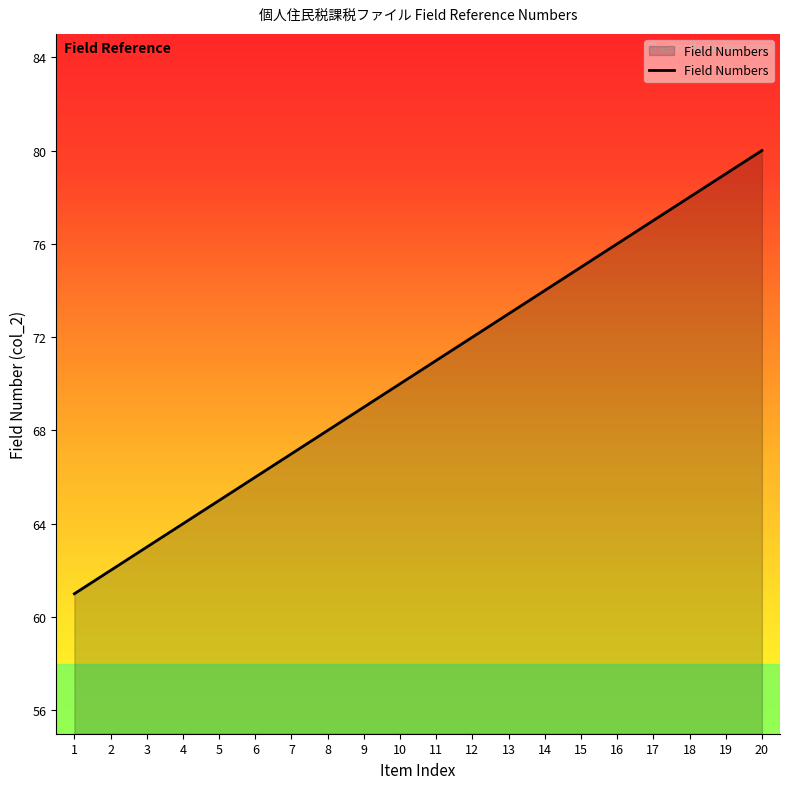

What value does the data have at 1, to the nearest 10?

60